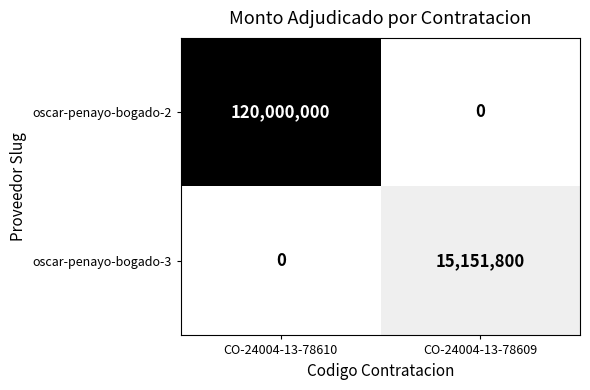

How many data points does each series have?

2